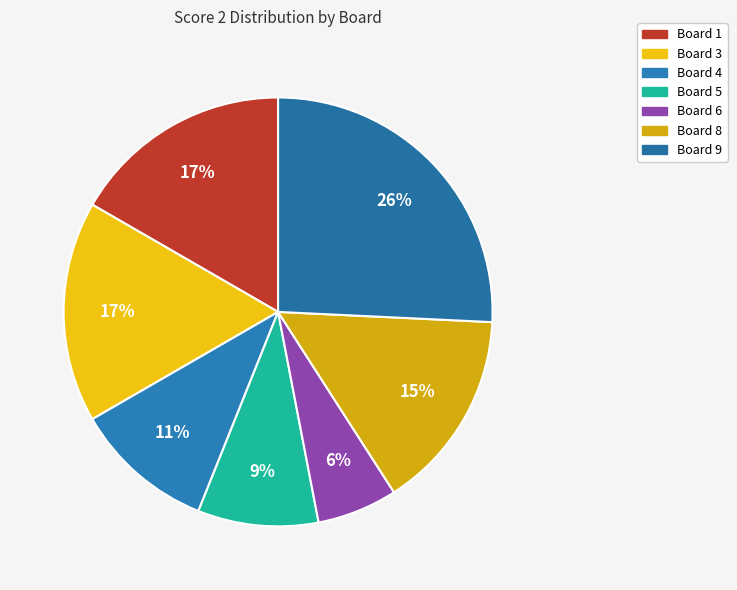

To the nearest percent, what is the combined percentage of Board 5 and Board 3?

26%